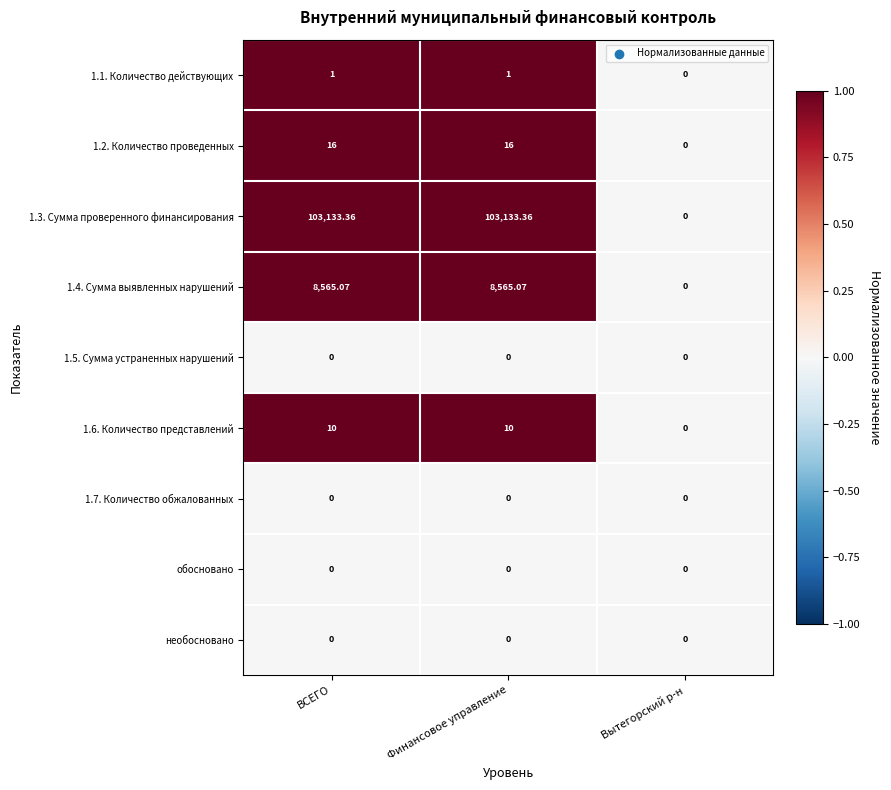

Which series has the largest total across all categories?

1.3. Сумма проверенного финансирования